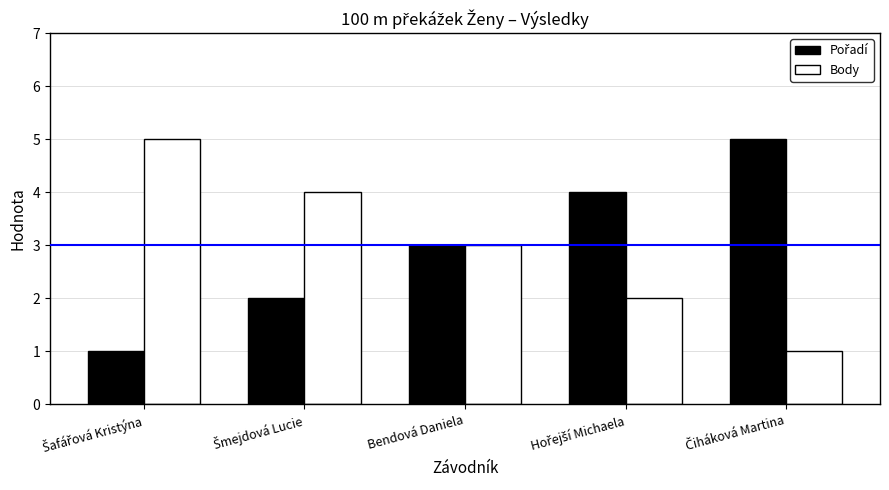

Read the Body value at Bendová Daniela.

3